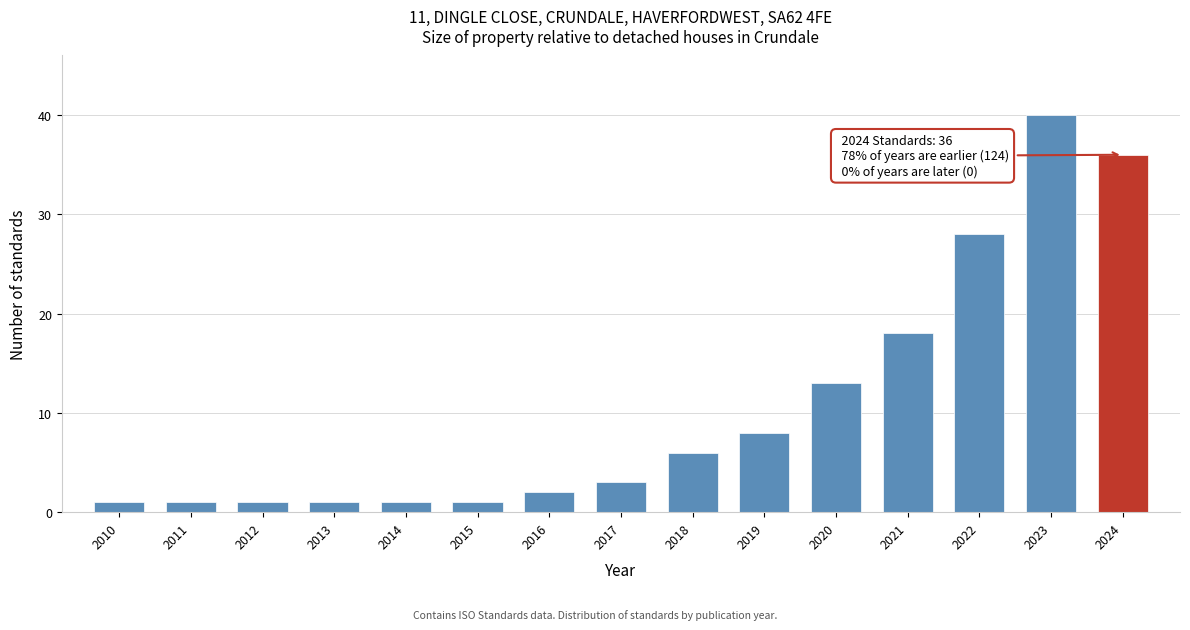

Reading left to right, extract all data points from this chart.

1	1	1	1	1	1	2	3	6	8	13	18	28	40	36